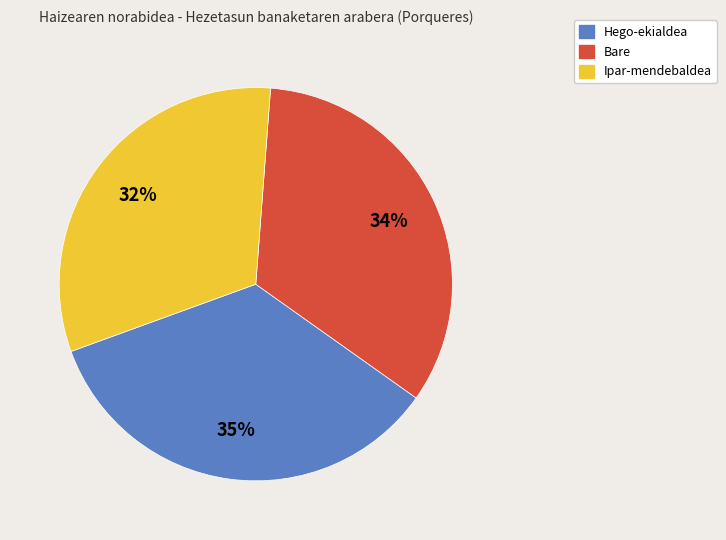

To the nearest percent, what is the difference between the largest and smallest slice percentages?

3%